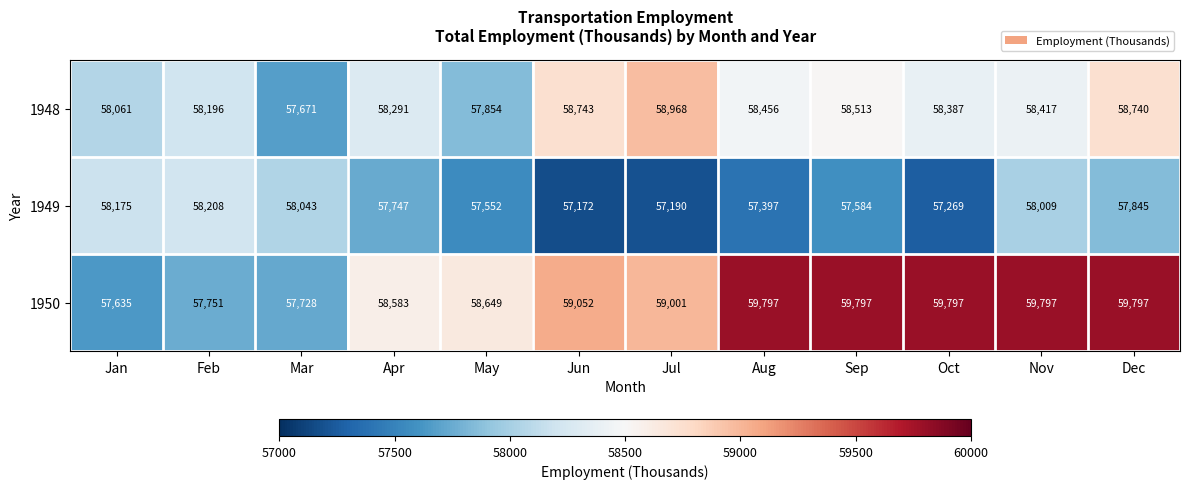

The value of 1948 at Apr is 58291. True or false?

True